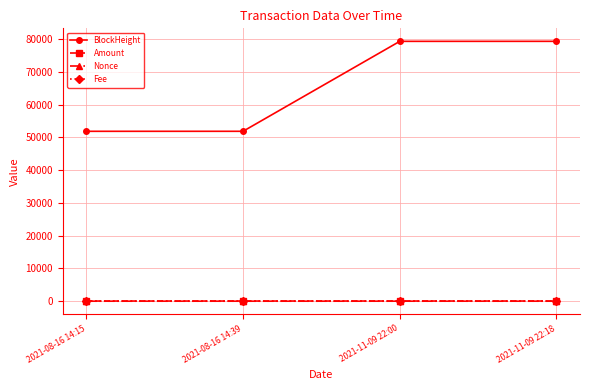

What is the spread (max minus min) of values at 2021-08-16 14:39?

51844.0